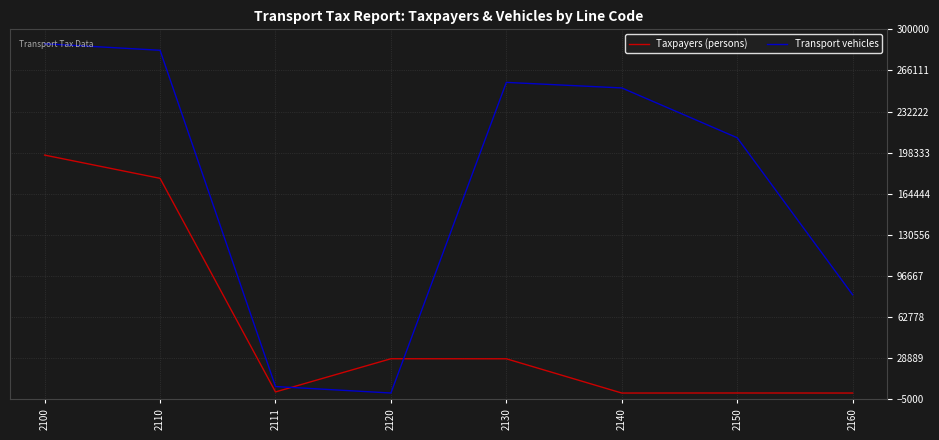

Is the value of Transport vehicles at 2150 greater than the value of Taxpayers (persons) at 2130?

Yes